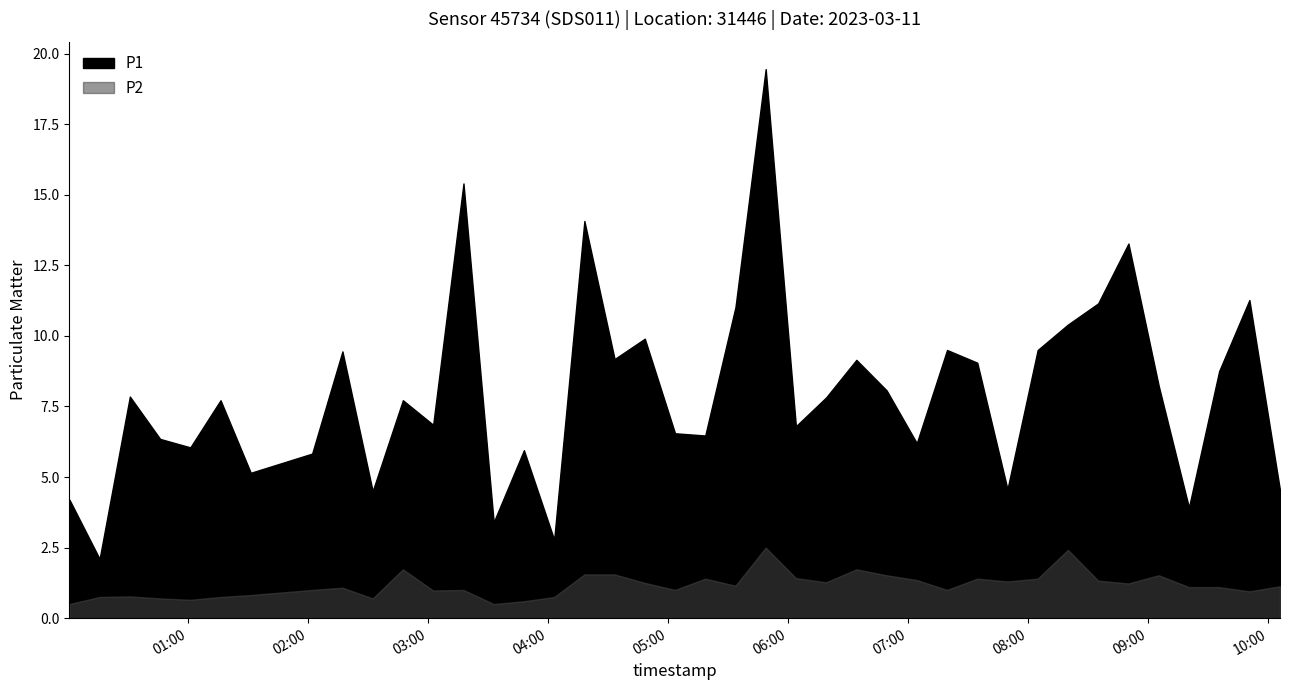

What are all the series names shown in the legend?

P1, P2